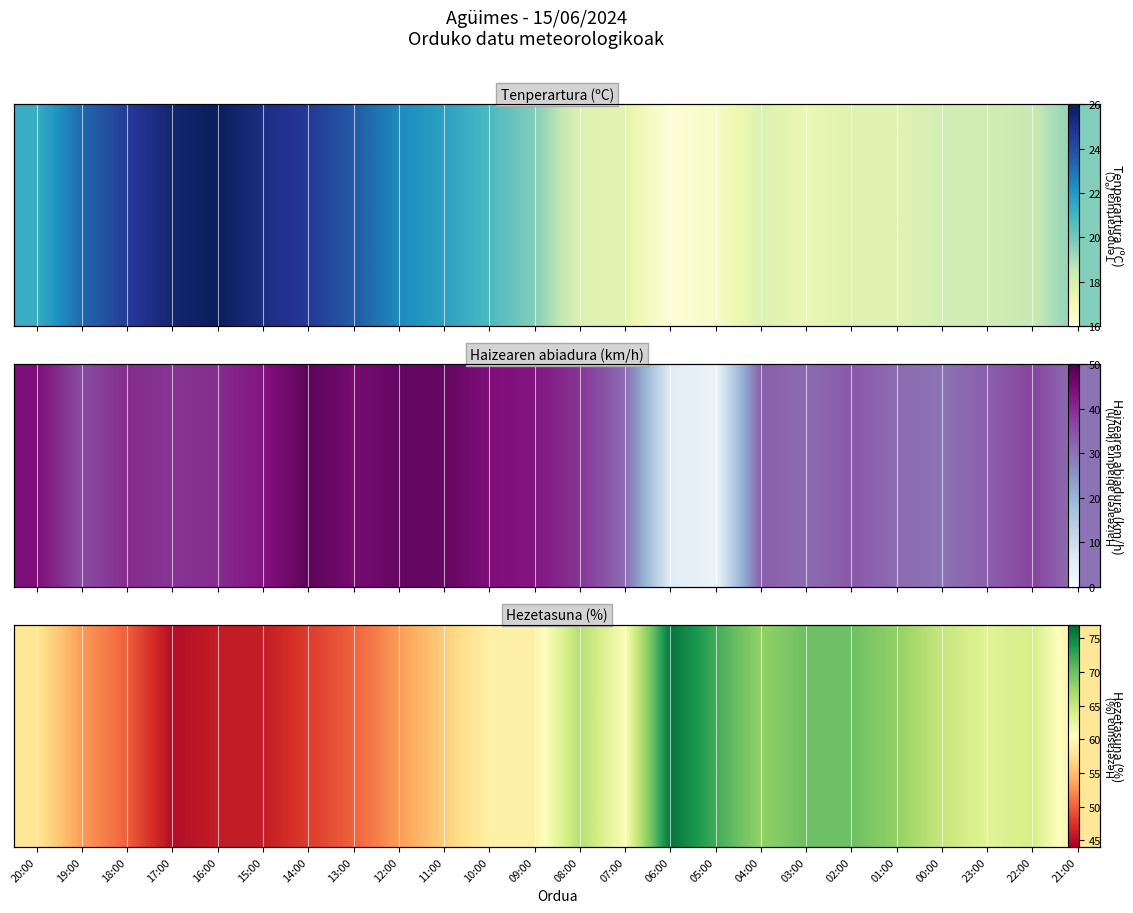

Reading left to right, extract all data points from this chart.

58	53	50	45	46	46	48	50	53	56	59	59	66	61	76	72	68	70	70	68	65	63	64	58